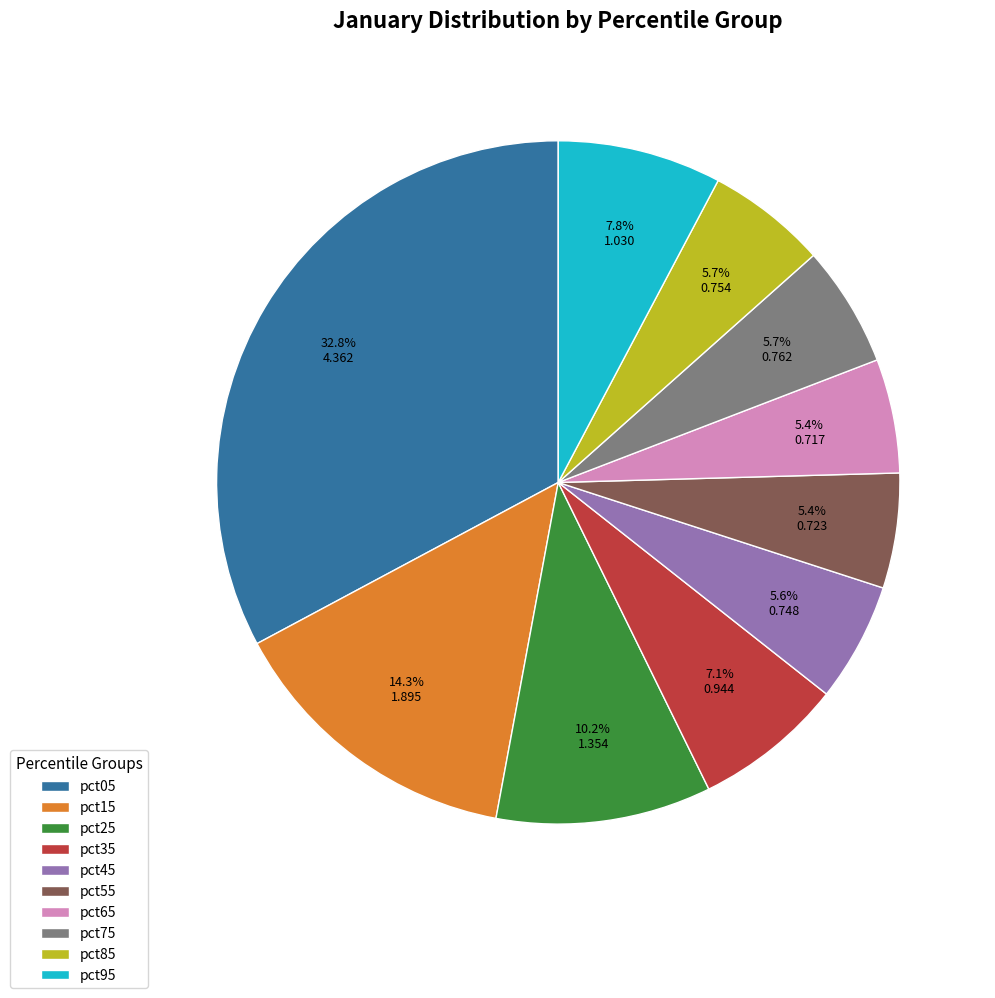

What is the largest slice in the pie chart?

pct05